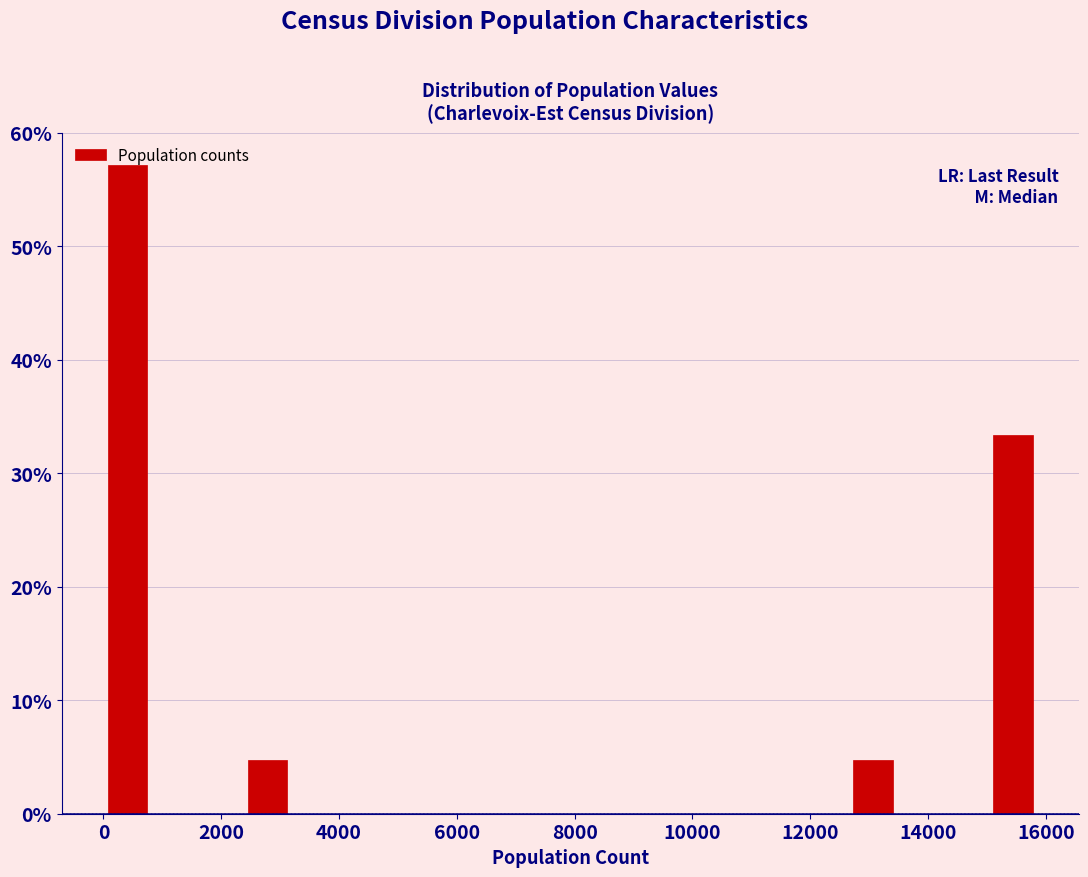

Around what value on the x-axis is the tallest bar? Give the approximate position of its centre, as read against the axis.

400